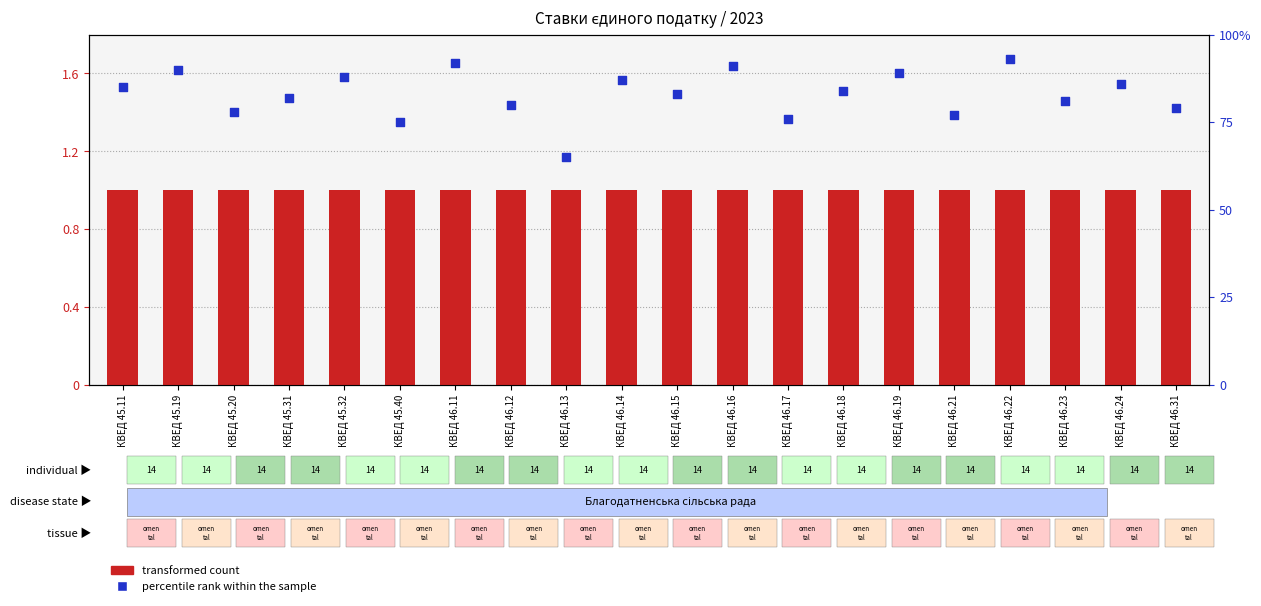

Which series reaches the maximum Y coordinate?

transformed count